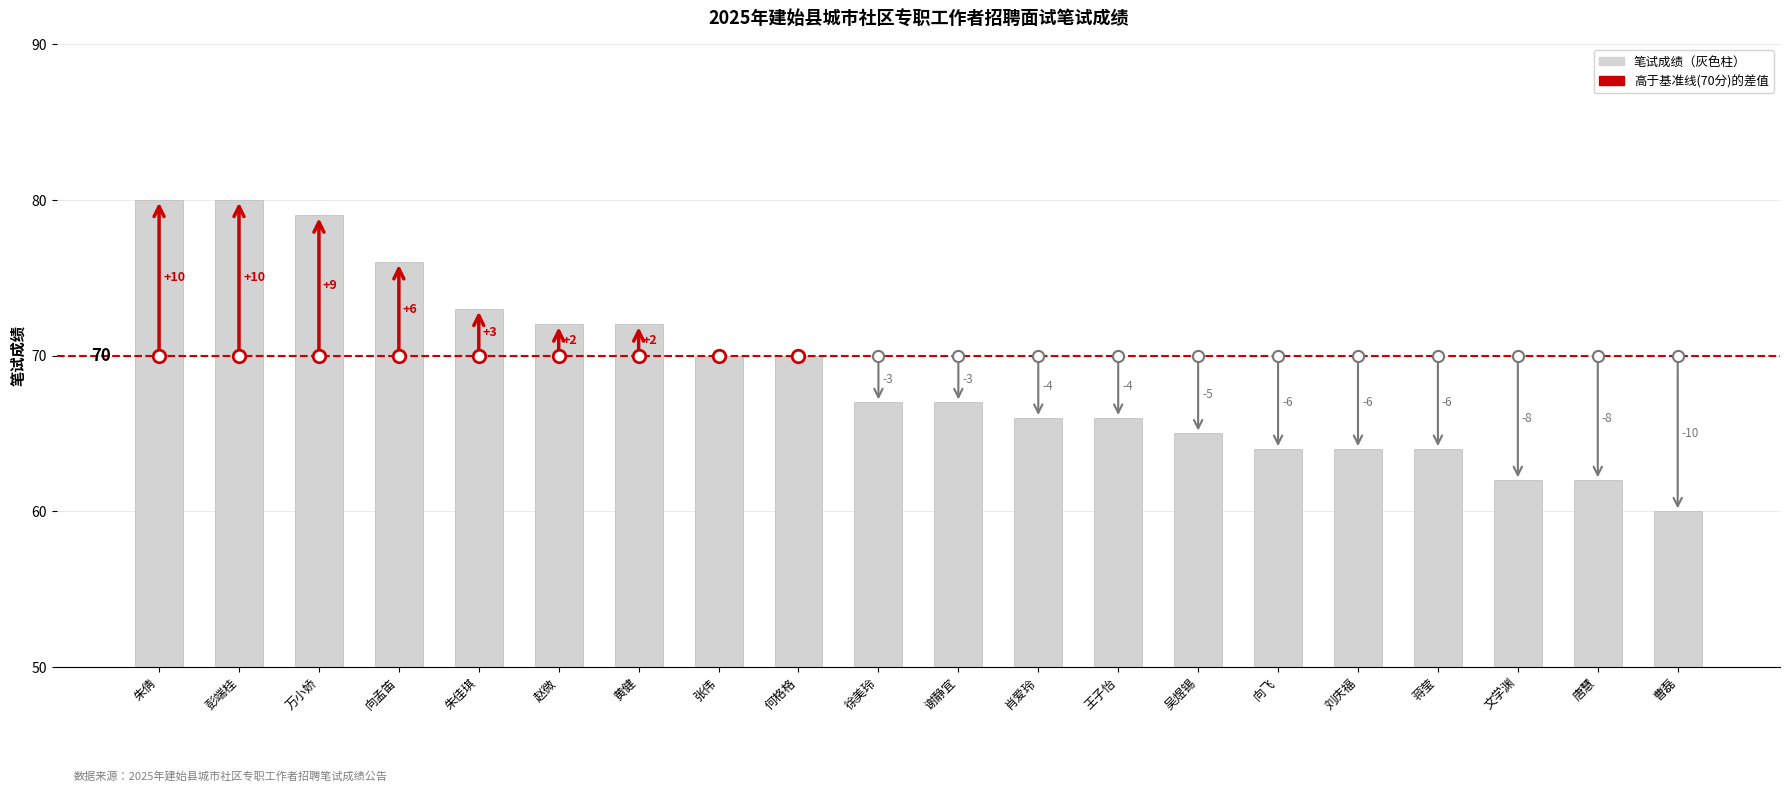

Is it true that the value at 万小娇 is 79?

True